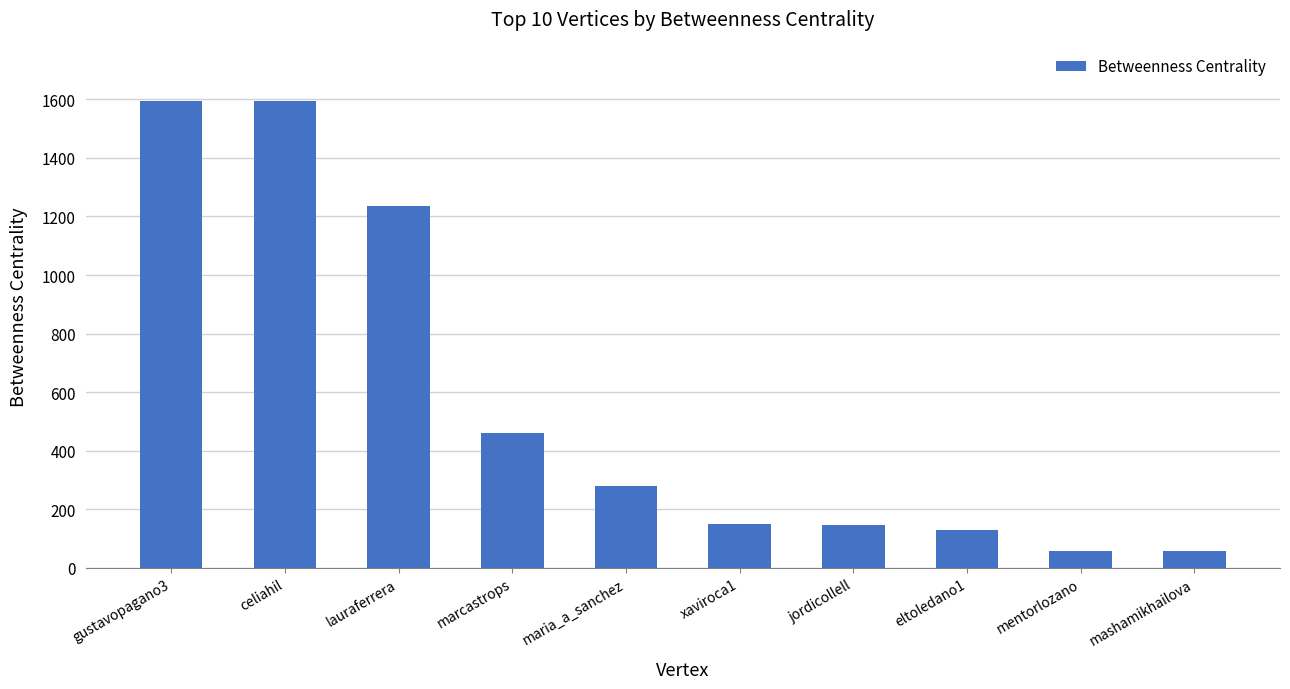

What is the difference between the values at celiahil and xaviroca1?

1443.6